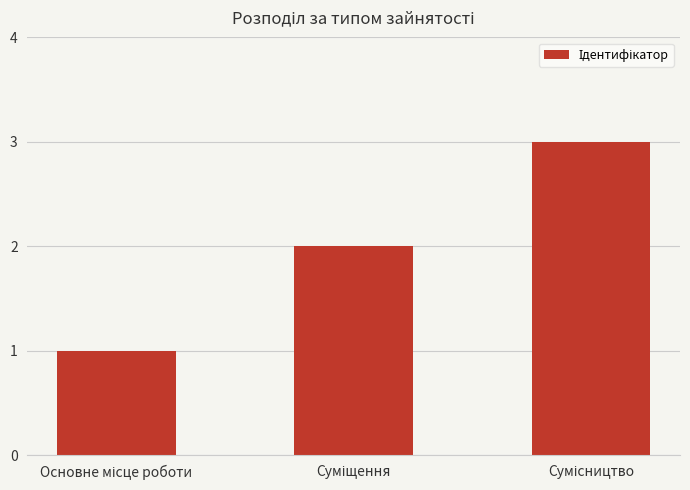

What is the sum of all values?

6